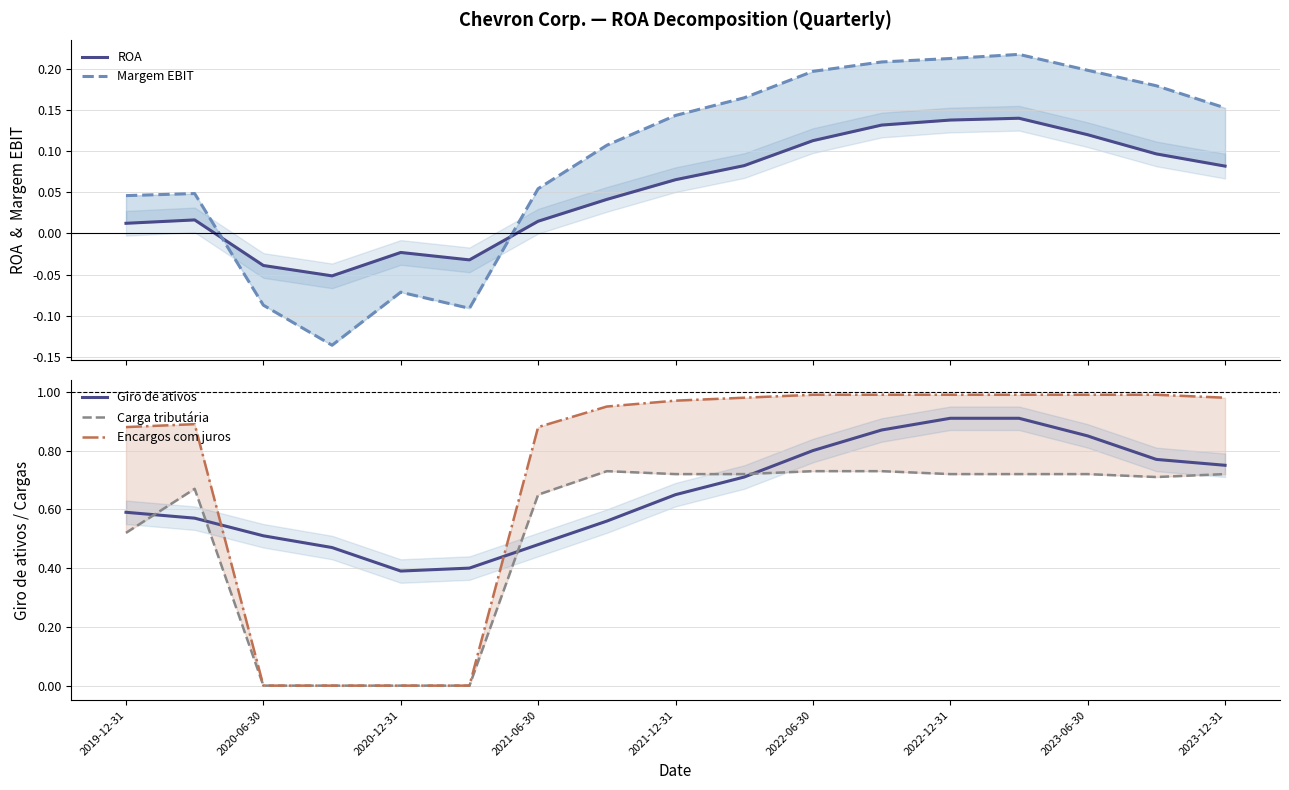

True or false: Carga tributária and Encargos com juros cross at least once.

False